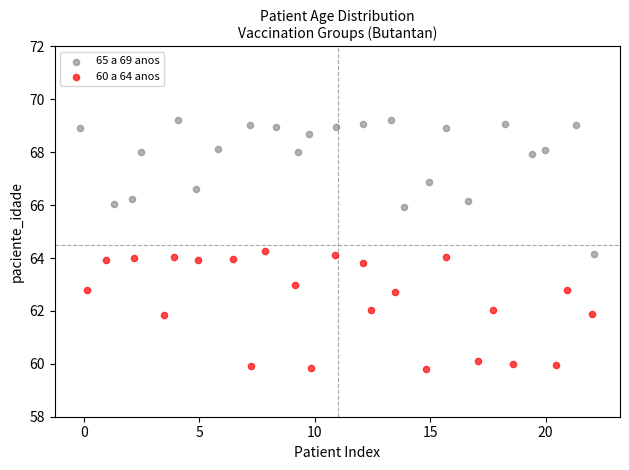

Which series contains the highest Y value?

65 a 69 anos